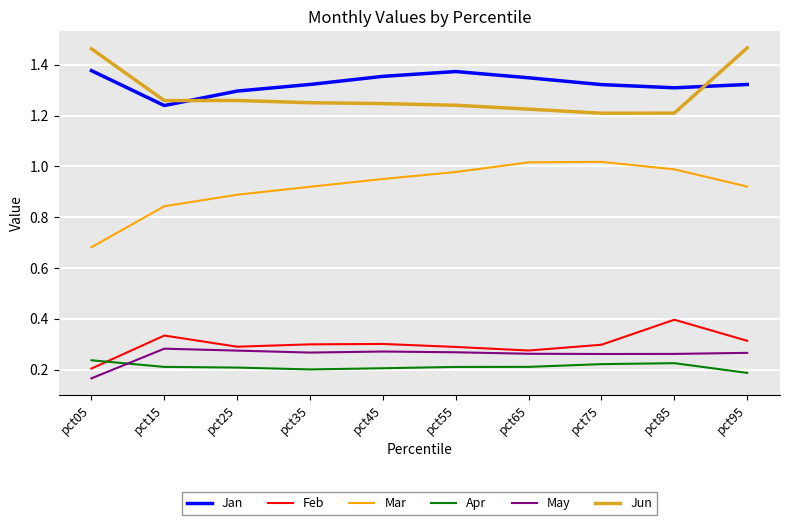

Is the value of Mar at pct65 greater than the value of Apr at pct55?

Yes